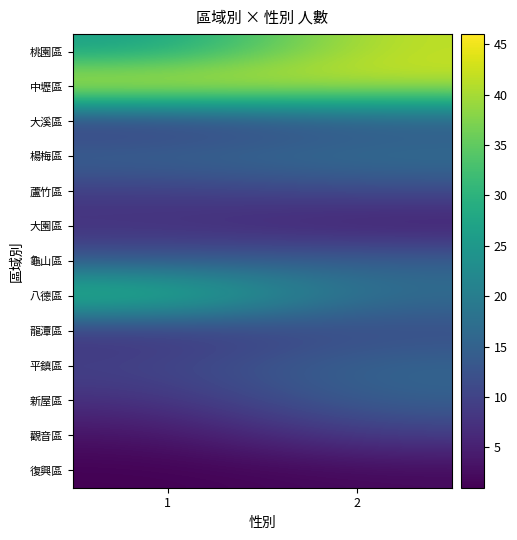

What is the total value across all series at 1?

186